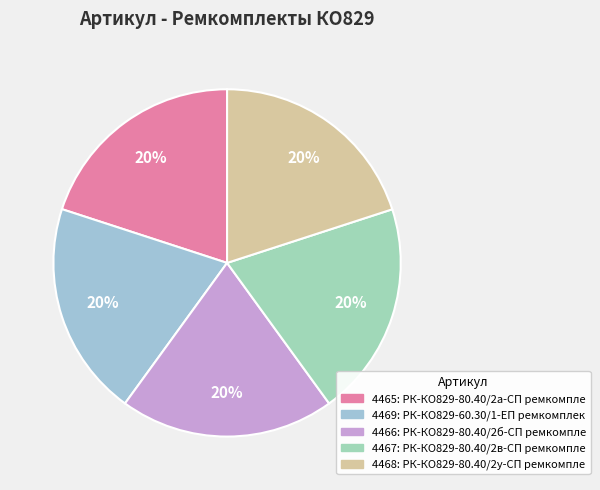

How many segments does this pie chart have?

5